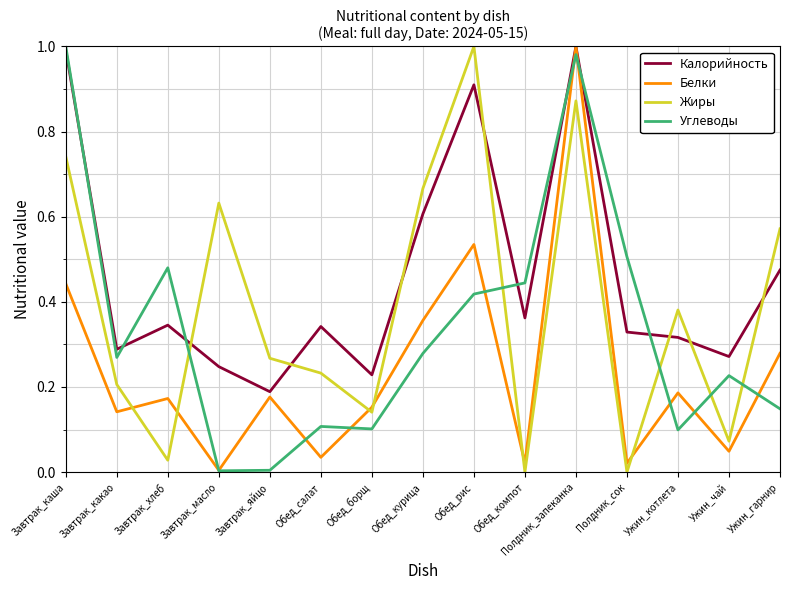

Is the value of Белки at Завтрак_яйцо greater than the value of Углеводы at Завтрак_яйцо?

Yes